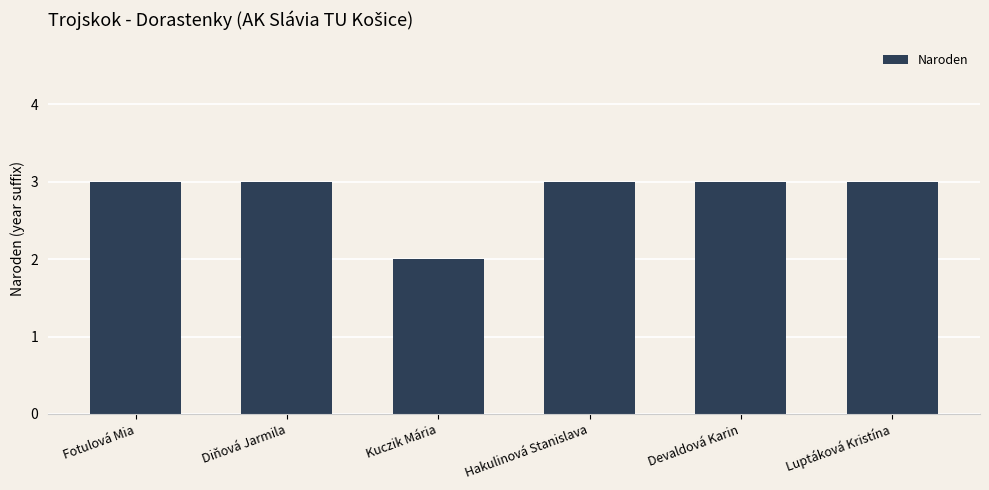

Does the chart contain stacked bars?

No